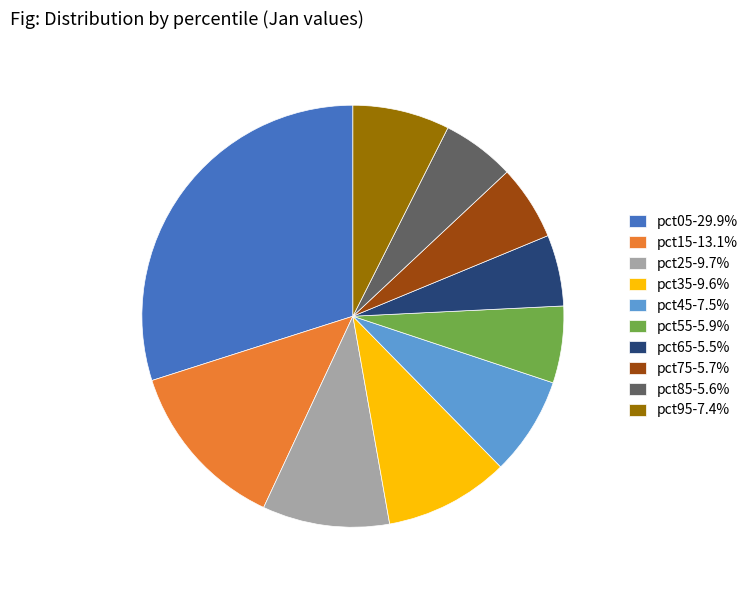

The pct35 slice represents 22% of the pie. True or false?

False